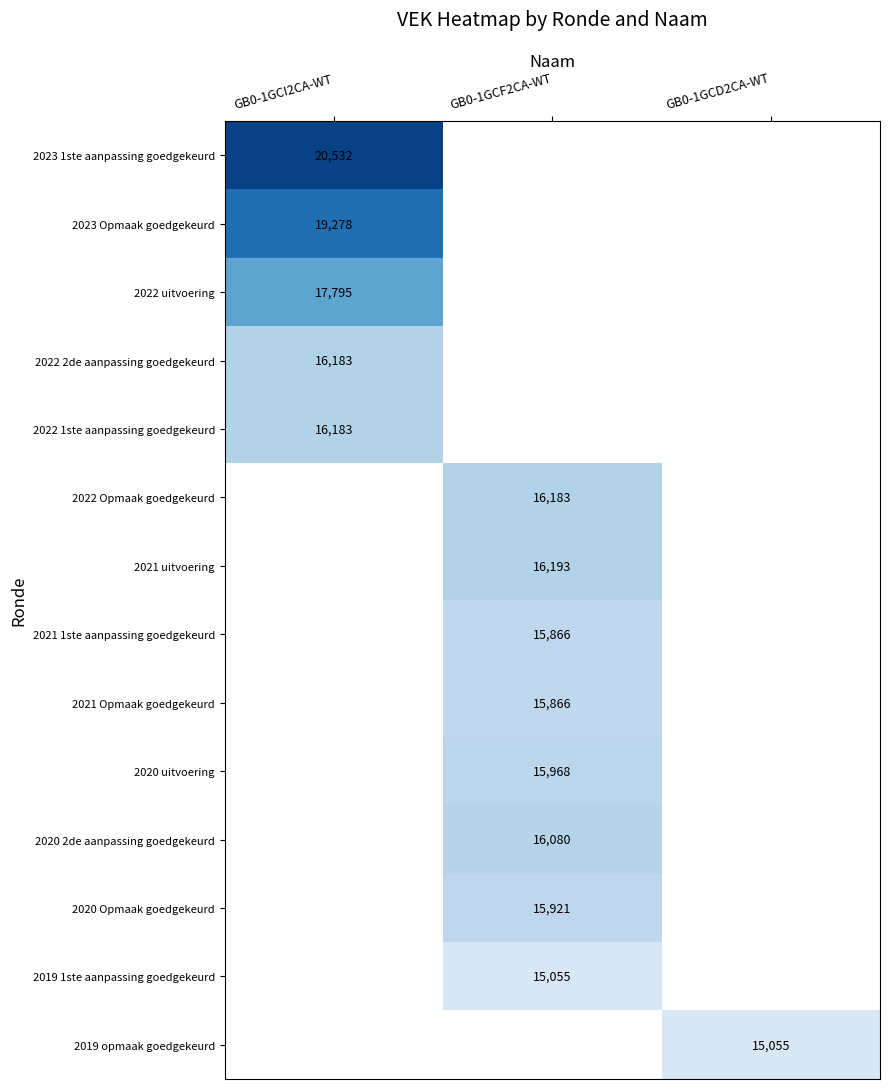

True or false: 2021 Opmaak goedgekeurd has a value of 24570.5 at GB0-1GCF2CA-WT.

False